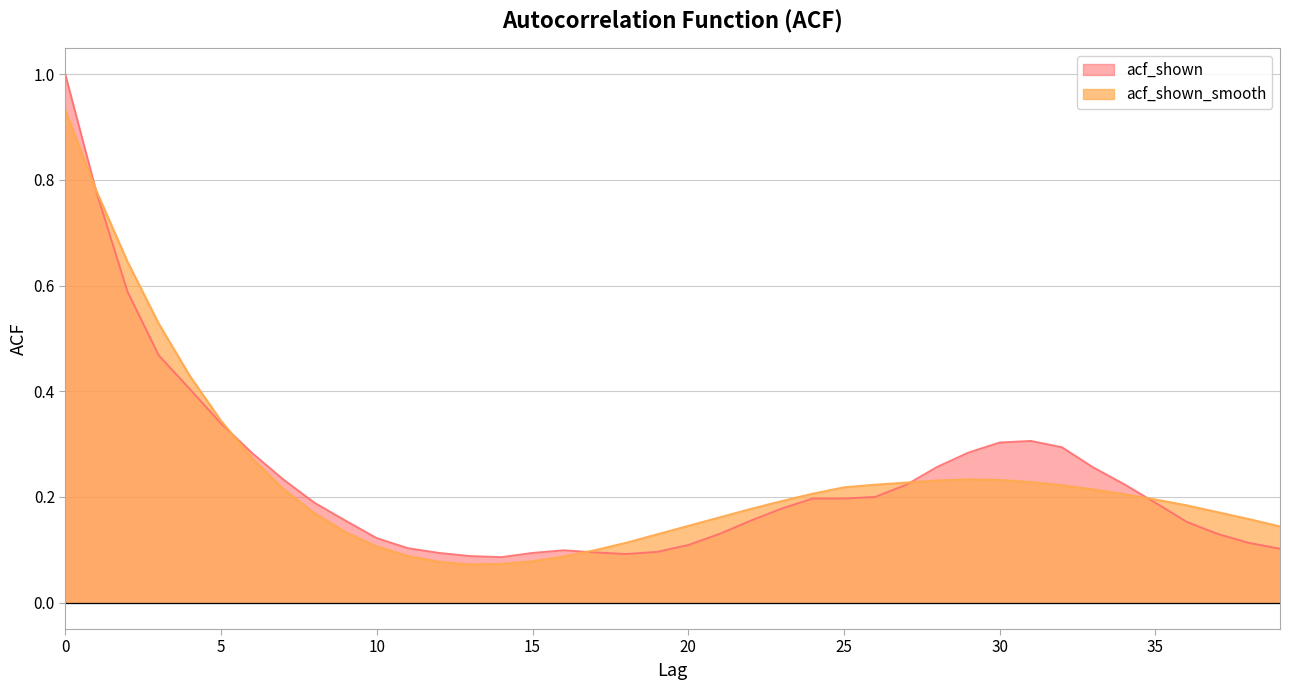

How many interior local peaks does the acf_shown_smooth series have?

1